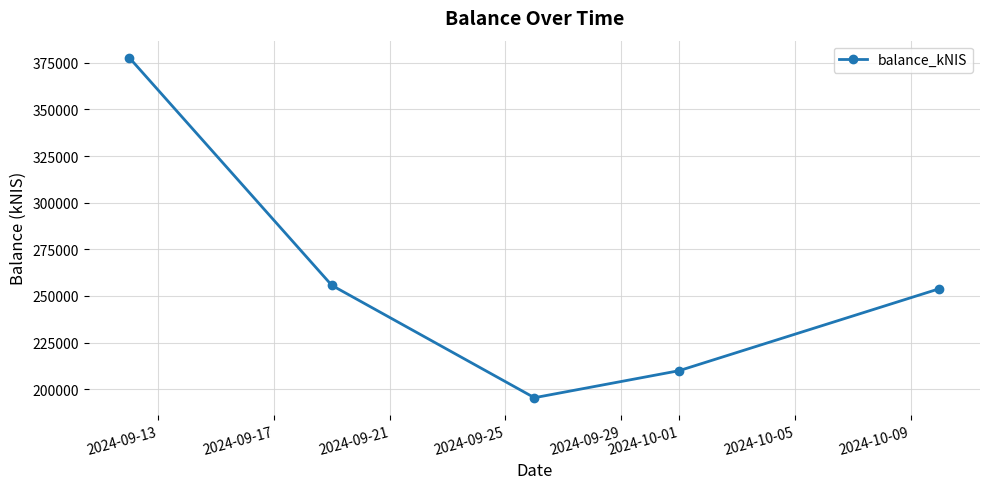

Reading left to right, what are all the values shown in this chart?

377787.6	255684.1	195433.1	209931.4	253907.6